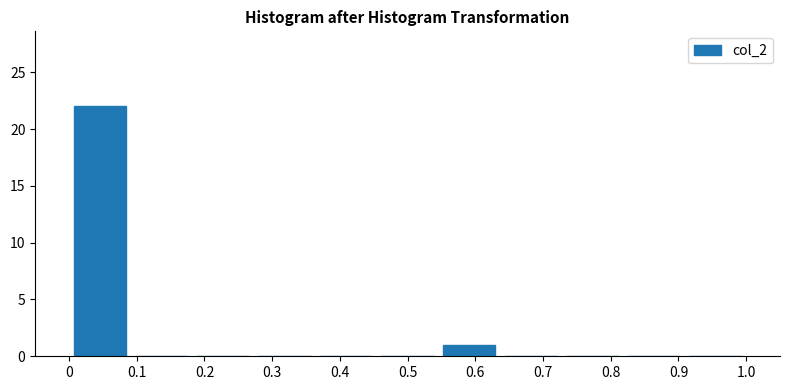

Reading left to right, transcribe this chart: for each bar, give the range it covers on the x-axis and its height. Neither the bar edges nor the heights are printed on the chart, so give them approximately, as read against the axes.

0.00 to 0.09: 22
0.09 to 0.18: 0
0.18 to 0.27: 0
0.27 to 0.36: 0
0.36 to 0.45: 0
0.45 to 0.55: 0
0.55 to 0.64: 1
0.64 to 0.73: 0
0.73 to 0.82: 0
0.82 to 0.91: 0
0.91 to 1.00: 0